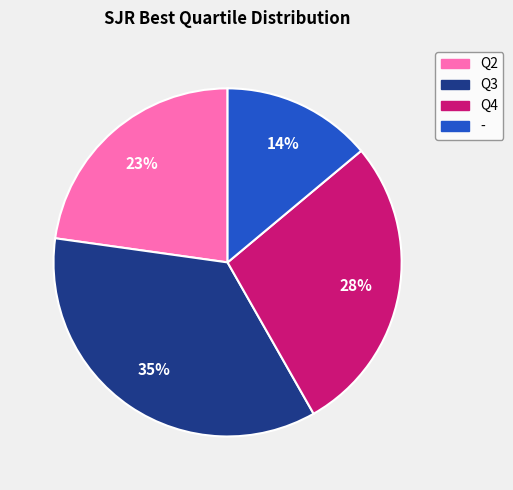

How many slices are in this pie chart?

4